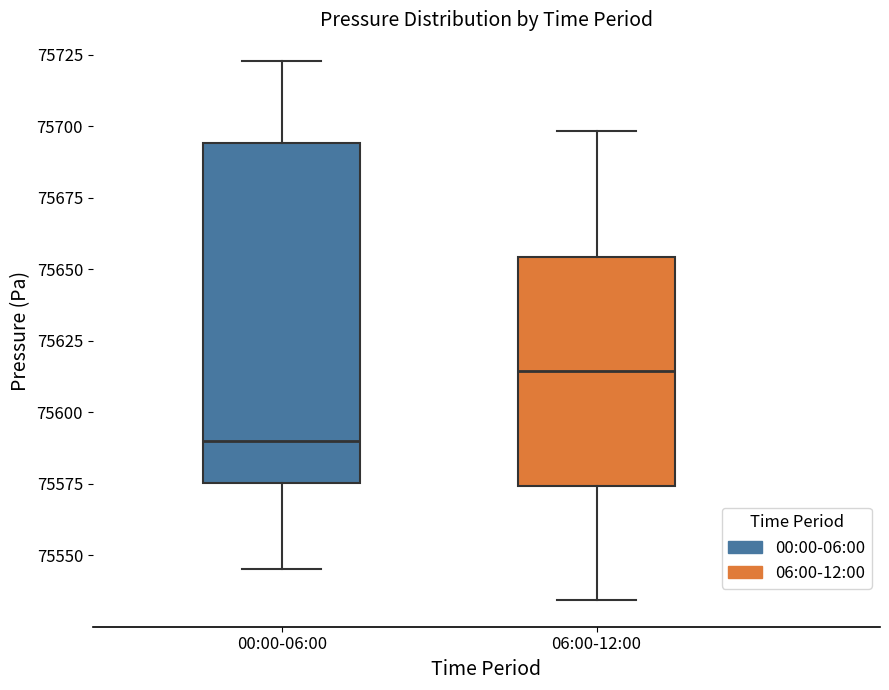

Comparing the boxes themselves (not the whiskers), which one is the tallest?

00:00-06:00